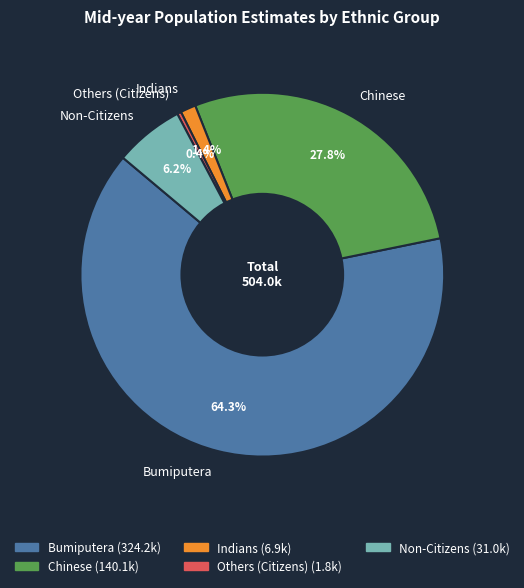

Which slice is the smallest?

Others (Citizens)